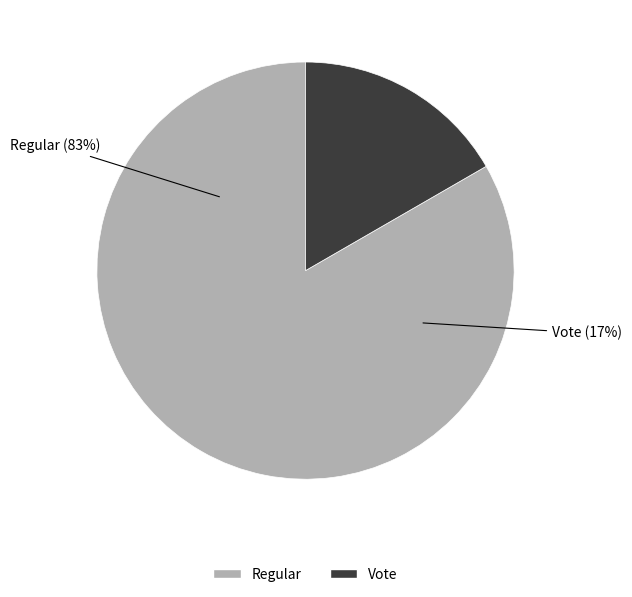

What percentage is the Vote slice, to the nearest percent?

17%